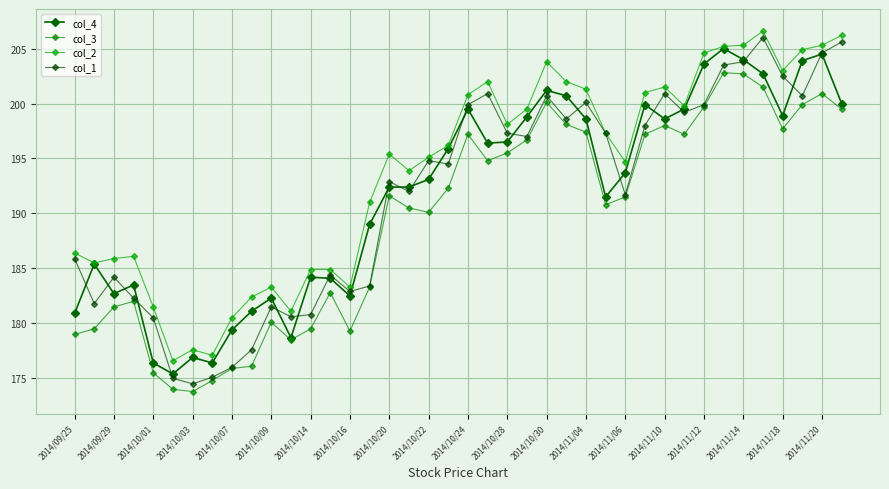

How many lines are shown in the chart?

4